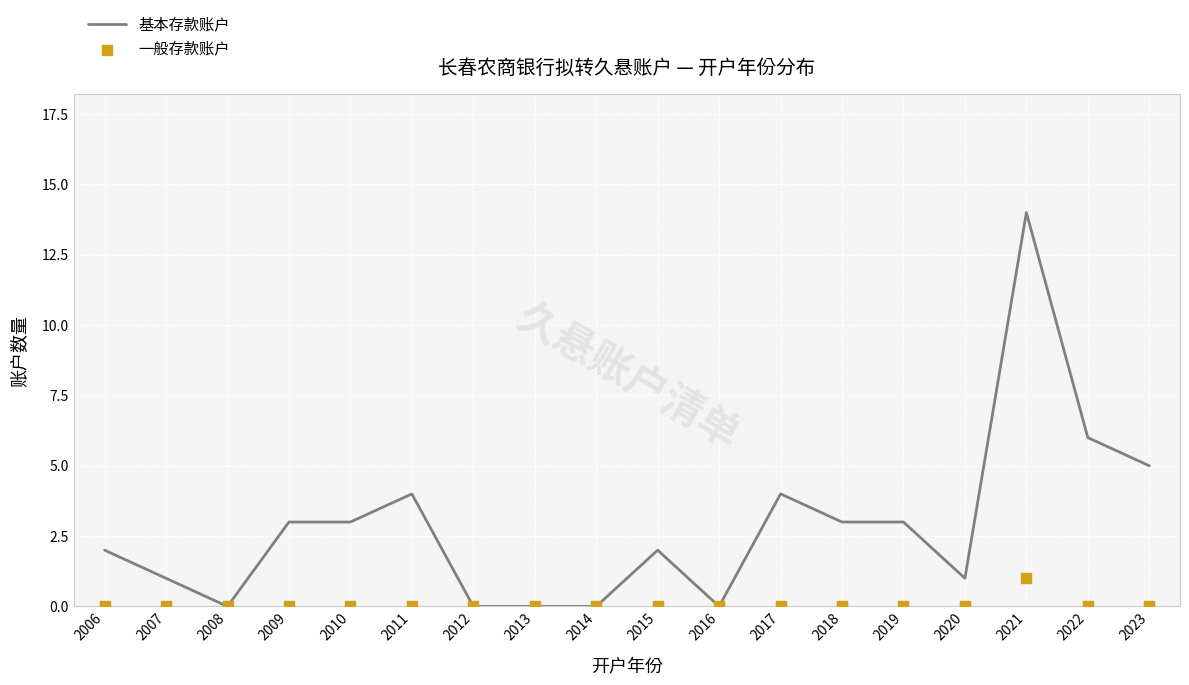

At how many categories does at least one series exceed 9?

1